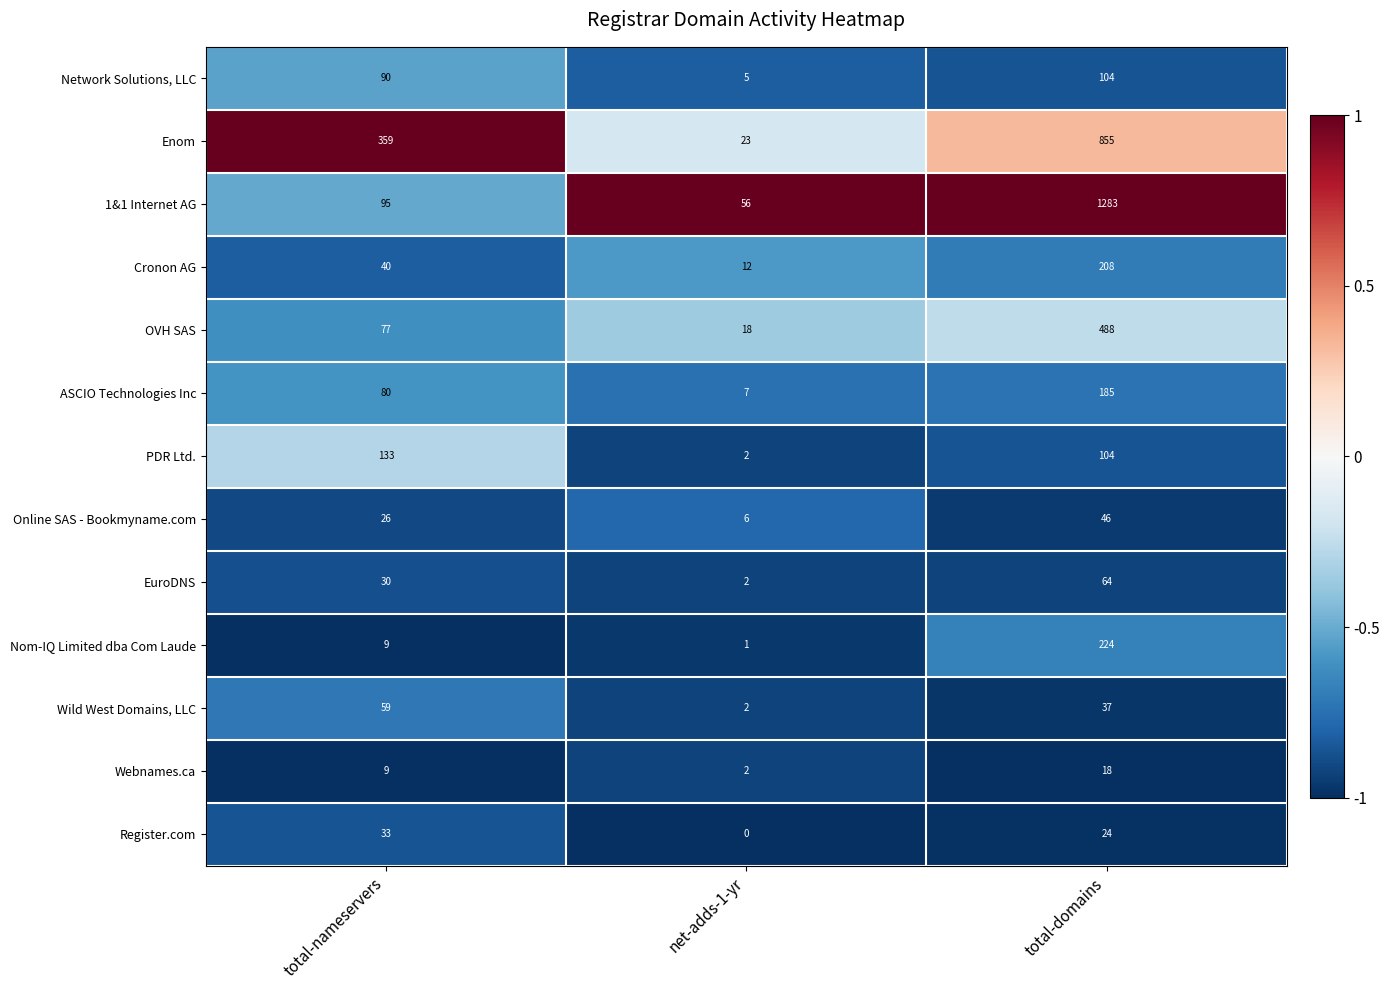

Is it true that Nom-IQ Limited dba Com Laude equals 1 at net-adds-1-yr?

True